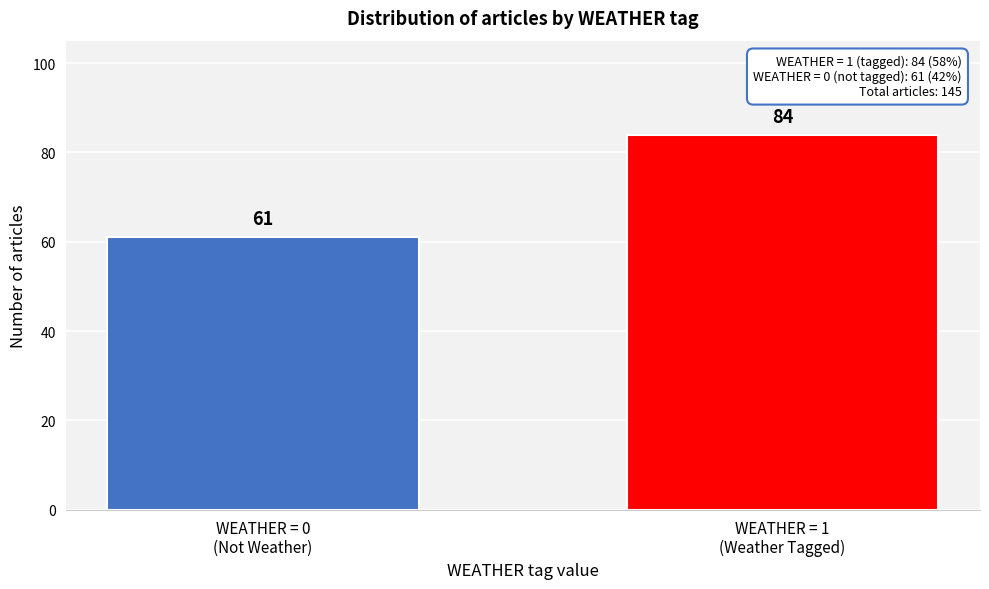

Reading left to right, list all the values displayed in this chart.

61	84